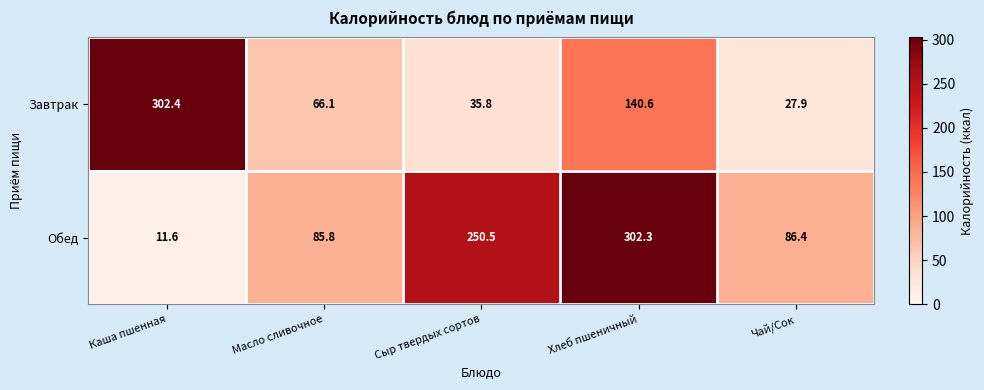

What is the minimum value shown in the chart?

11.6